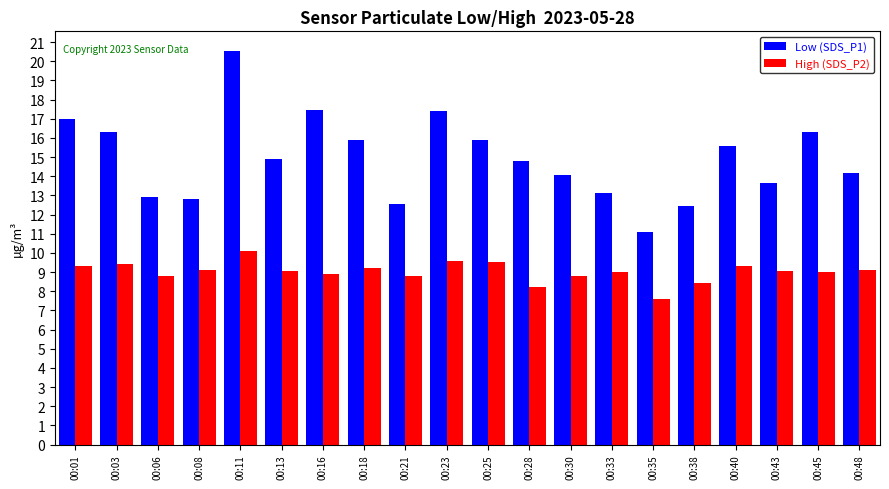

At which category does the chart reach its minimum across all series?

00:35